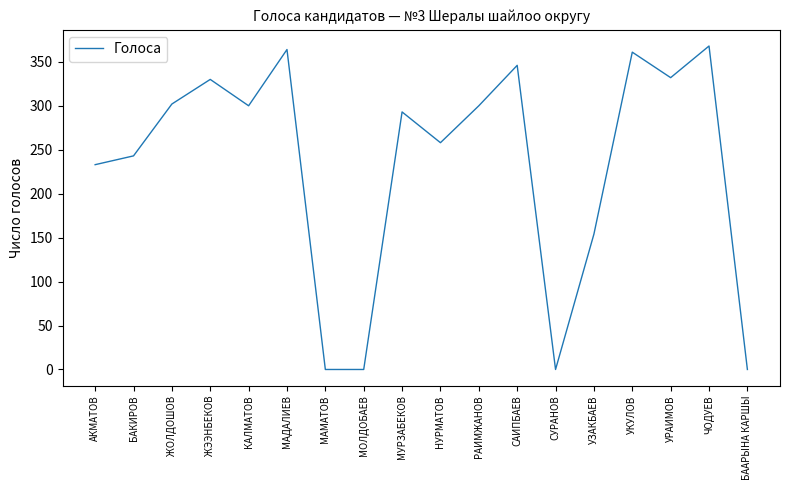

The value at БАКИРОВ is 324. True or false?

False